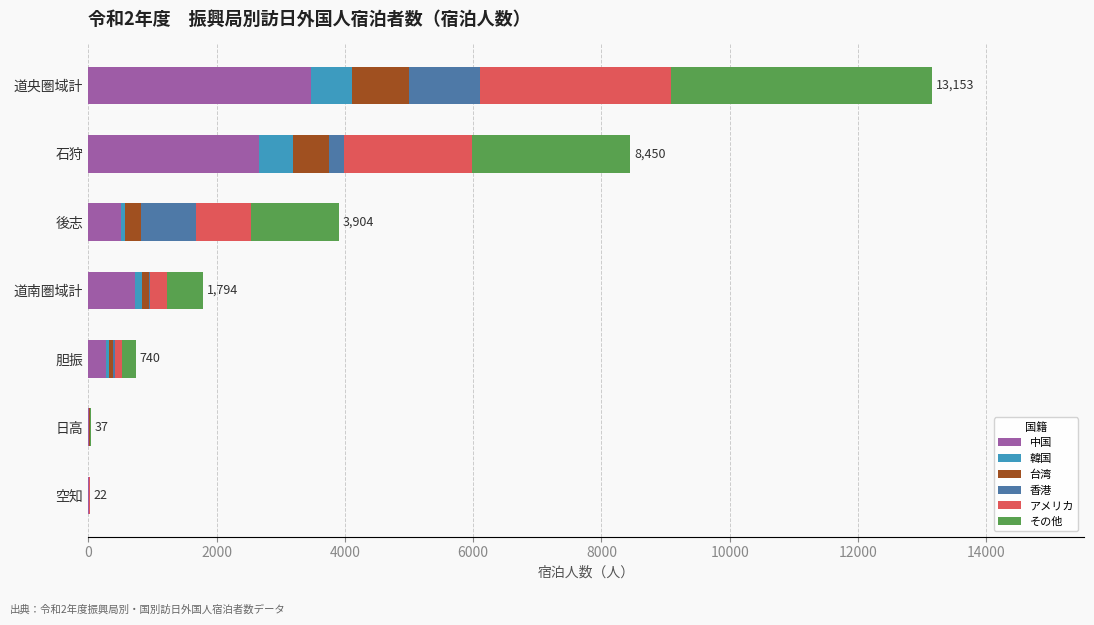

At which category is the sum across all series the highest?

道央圏域計